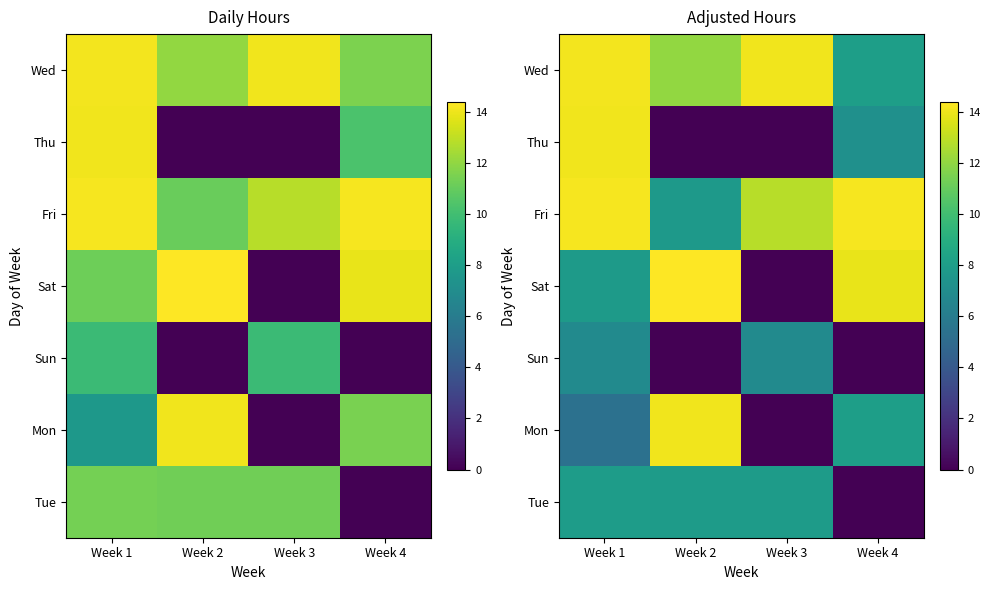

How many positive values does the Sat series have?

3